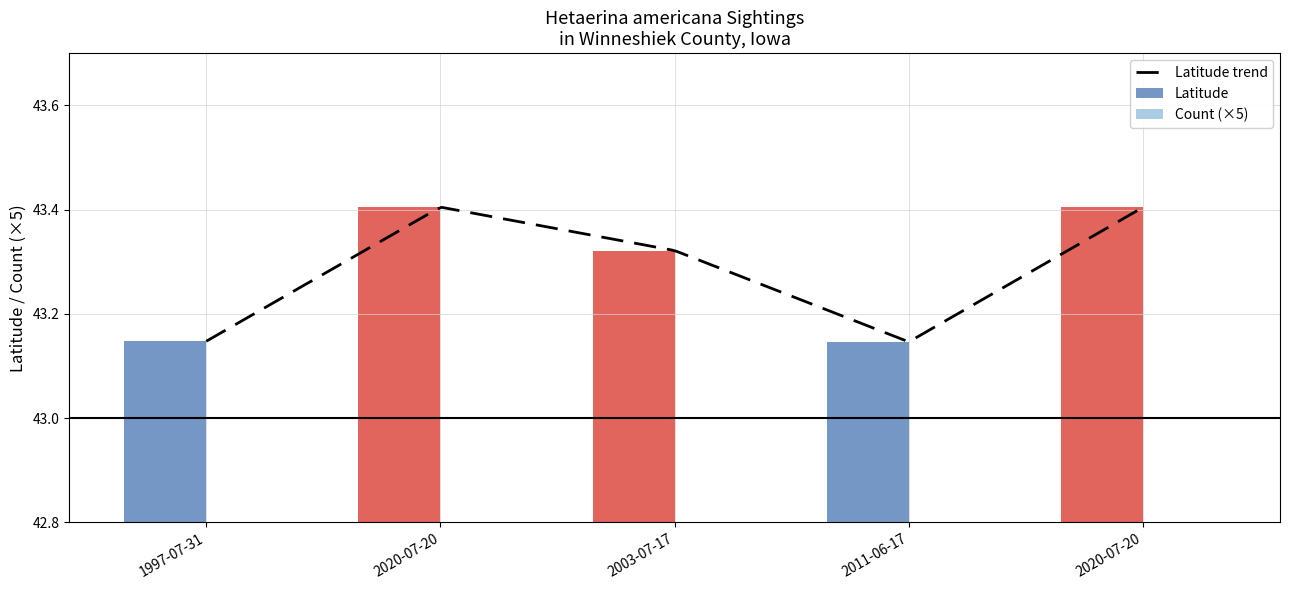

The value at 2020-07-20 is 43.4. True or false?

True